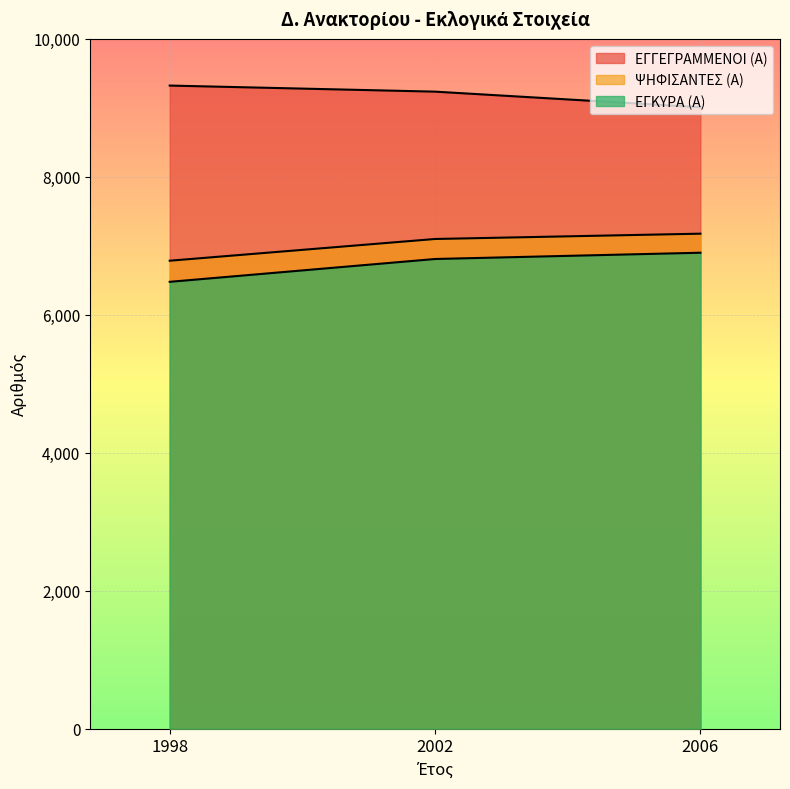

What is the value of the ΕΓΓΕΓΡΑΜΜΕΝΟΙ (Α) point at the 2nd from the left?

9234